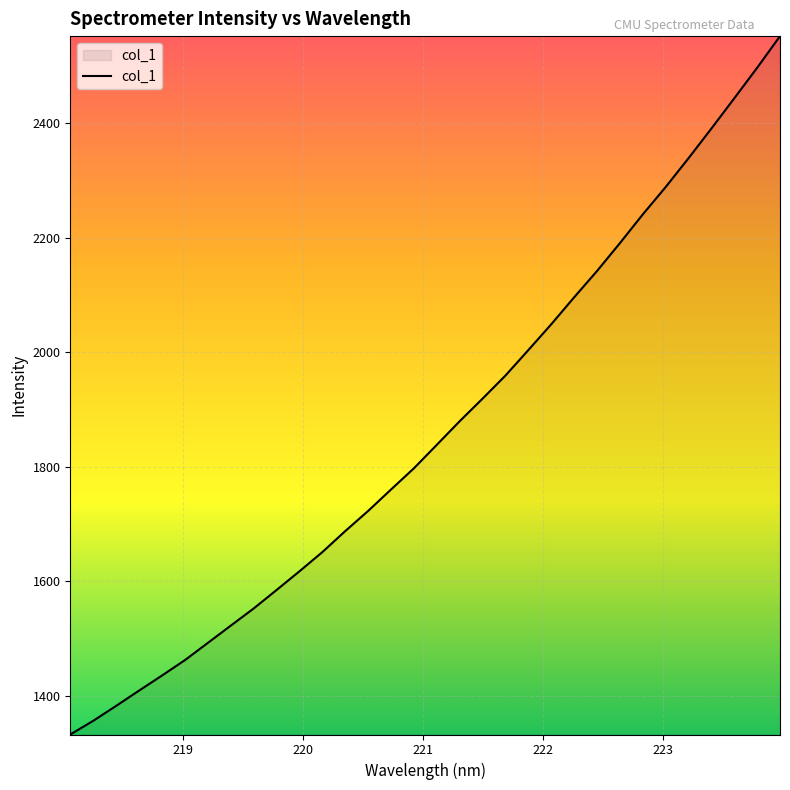

What is the smallest value displayed?

1331.9